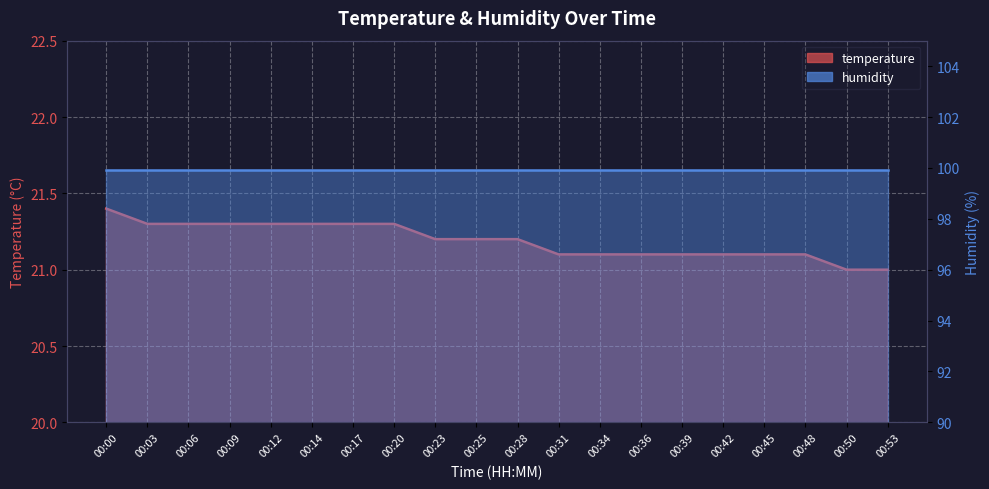

Reading right to left, transcribe all the data shown in this chart.

00:53=21.0	00:50=21.0	00:48=21.1	00:45=21.1	00:42=21.1	00:39=21.1	00:36=21.1	00:34=21.1	00:31=21.1	00:28=21.2	00:25=21.2	00:23=21.2	00:20=21.3	00:17=21.3	00:14=21.3	00:12=21.3	00:09=21.3	00:06=21.3	00:03=21.3	00:00=21.4